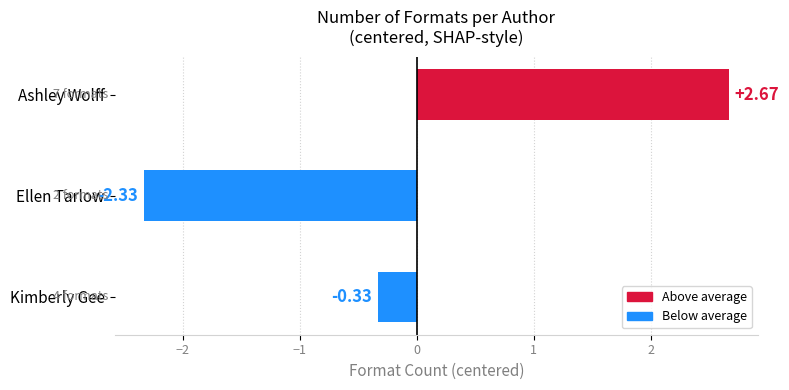

What is the sum of the values at Ellen Tarlow and Ashley Wolff?

0.3